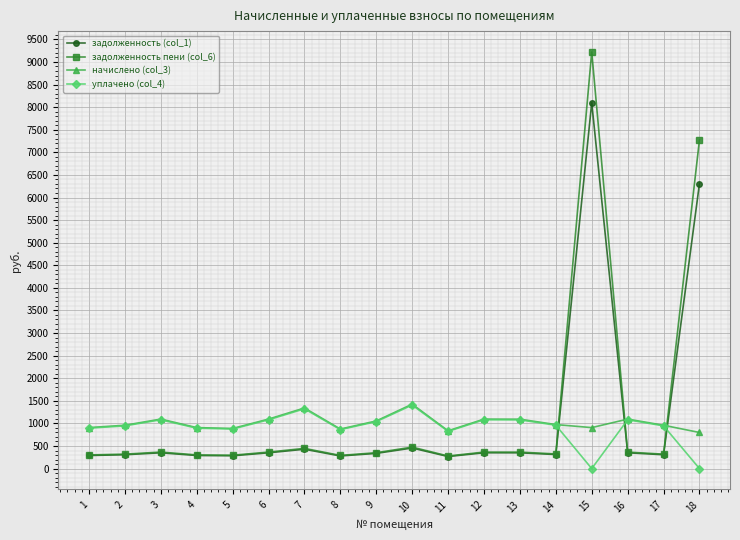

True or false: уплачено (col_4) and задолженность пени (col_6) cross at least once.

True